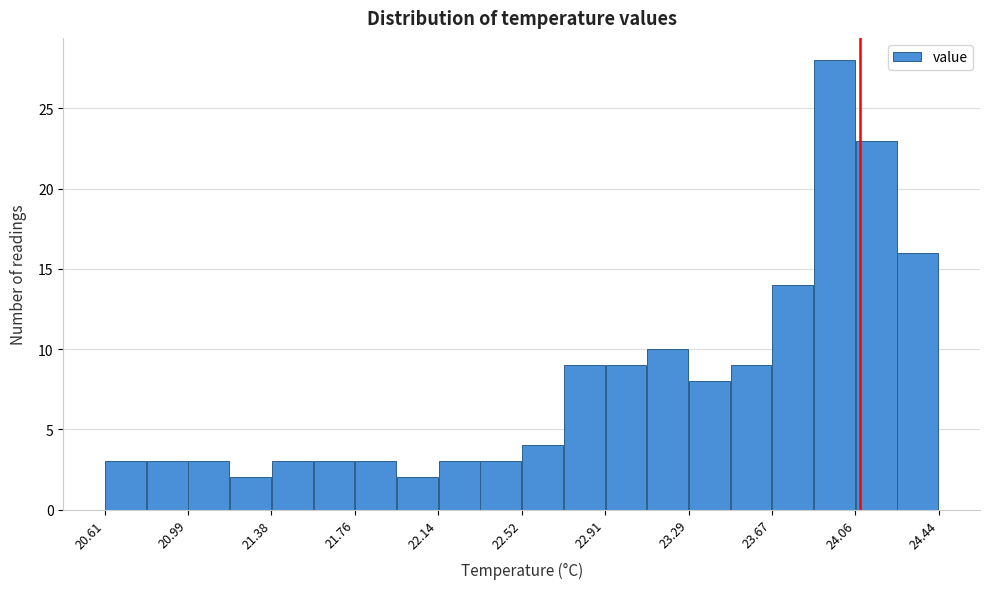

Around what value on the x-axis is the tallest bar? Give the approximate position of its centre, as read against the axis.

23.95